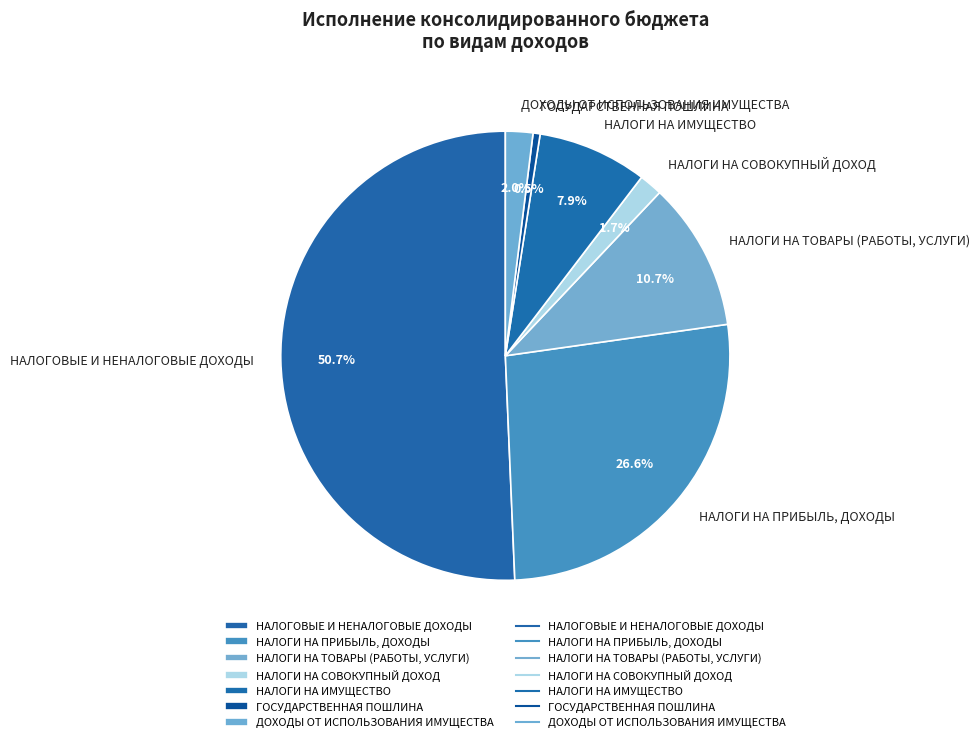

True or false: НАЛОГИ НА СОВОКУПНЫЙ ДОХОД accounts for 2% of the total.

True